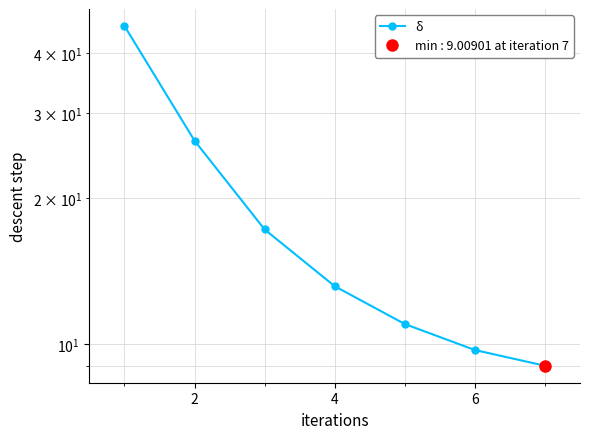

Is it true that the value at 8 is 16.2?

False